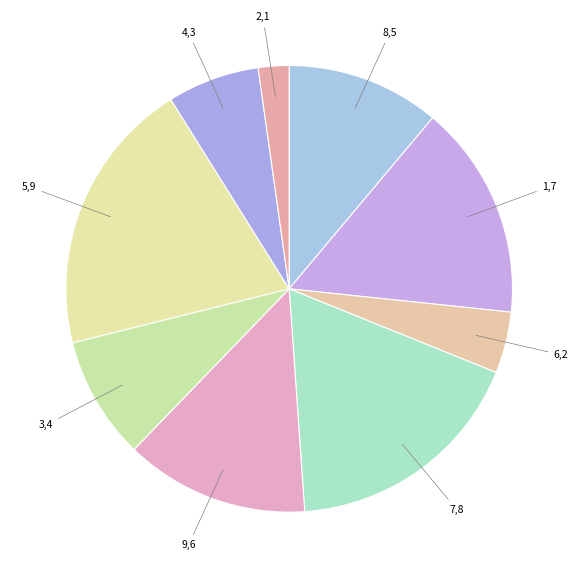

Count the number of slices in the pie.

9